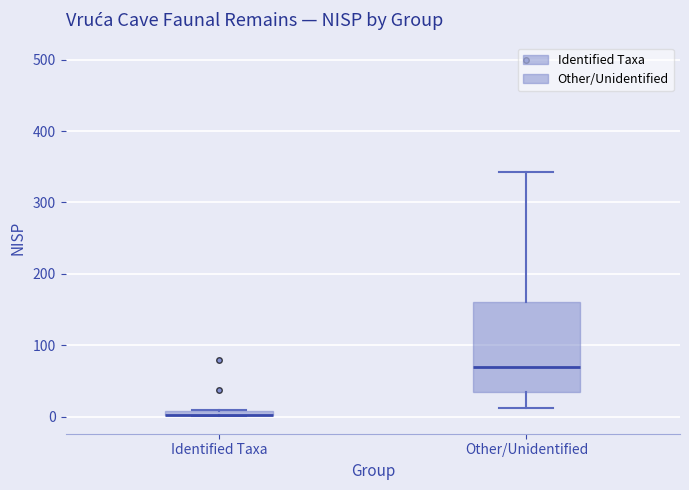

Comparing the boxes themselves (not the whiskers), which one is the tallest?

Other/Unidentified